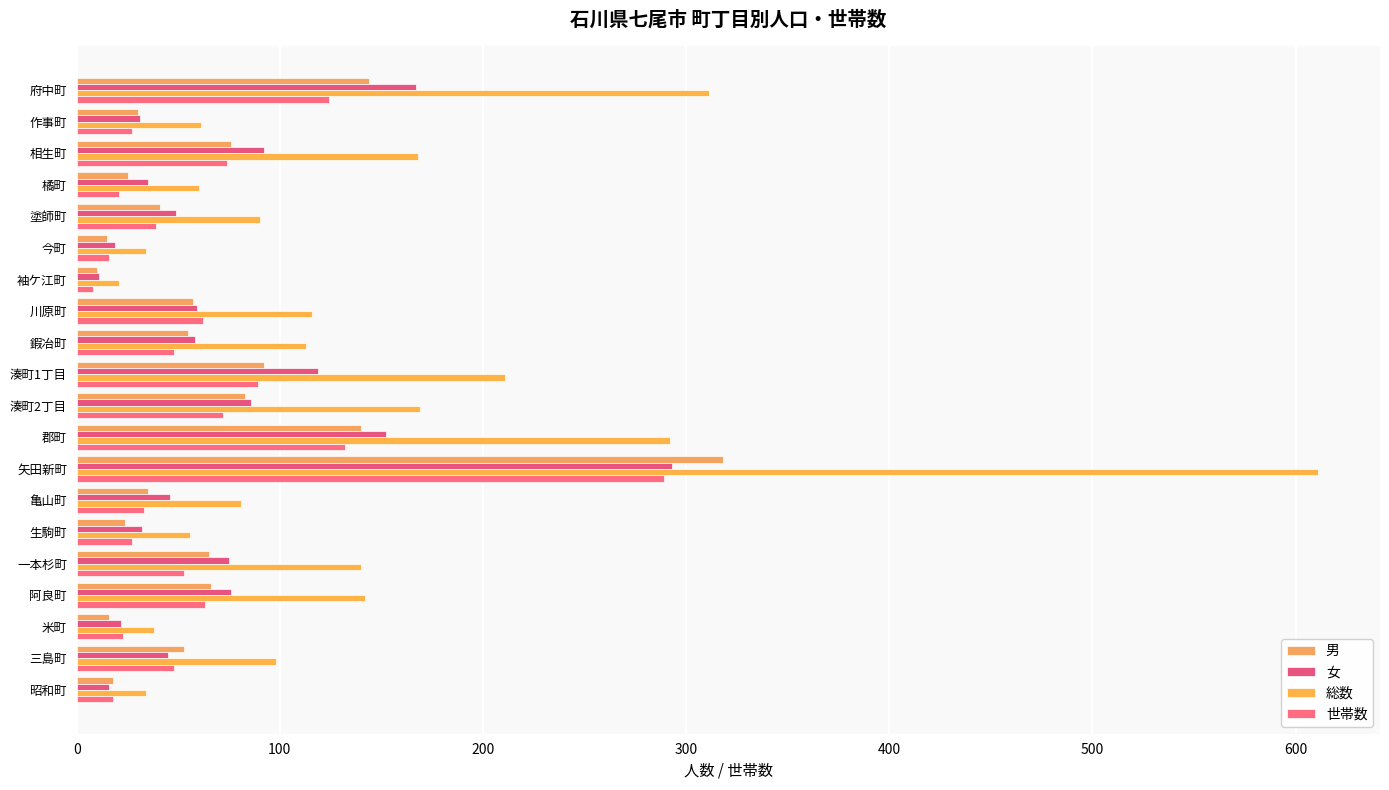

How many distinct data groups are displayed?

4